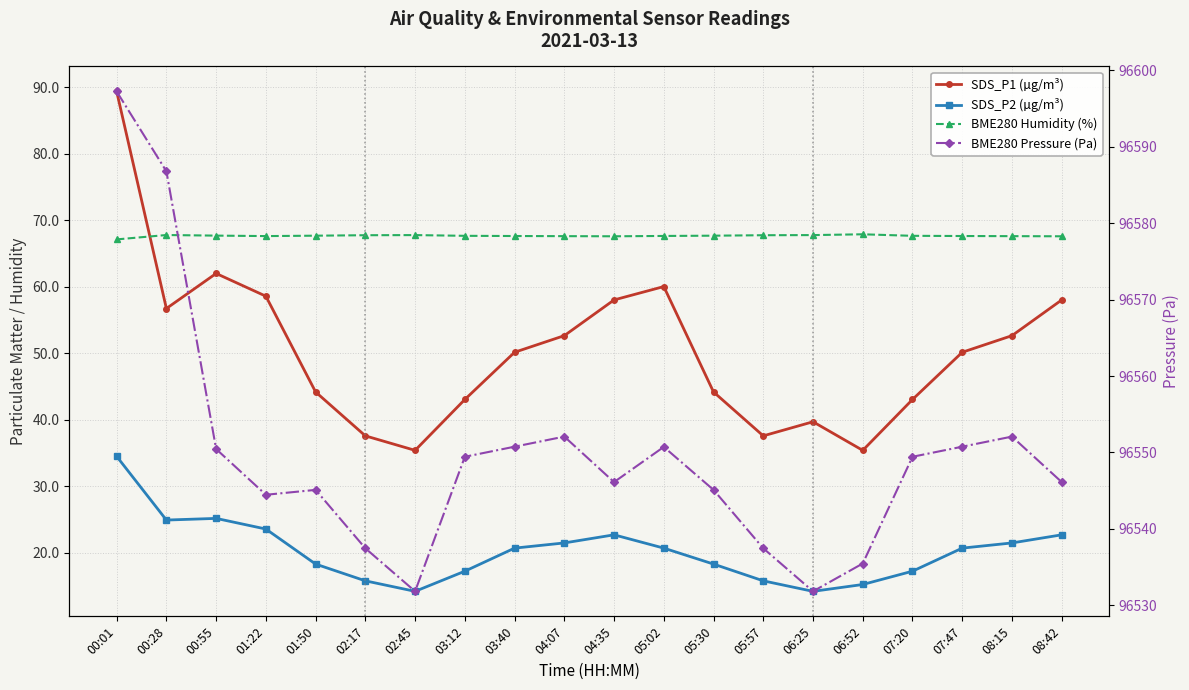

Is this an area chart (filled region under the line)?

No